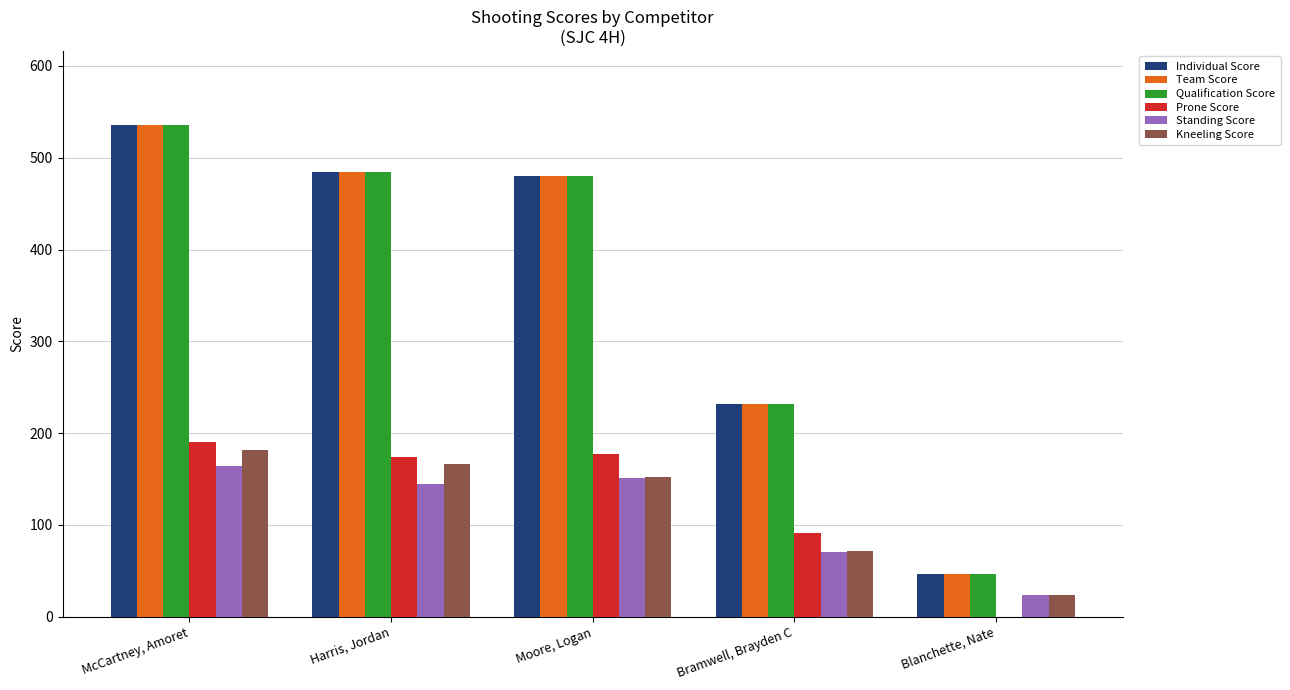

Reading right to left, extract all data points from this chart.

Individual Score: 46	232	480	484	536
Team Score: 46	232	480	484	536
Qualification Score: 46	232	480	484	536
Prone Score: 0	91	177	174	190
Standing Score: 23	70	151	144	164
Kneeling Score: 23	71	152	166	182